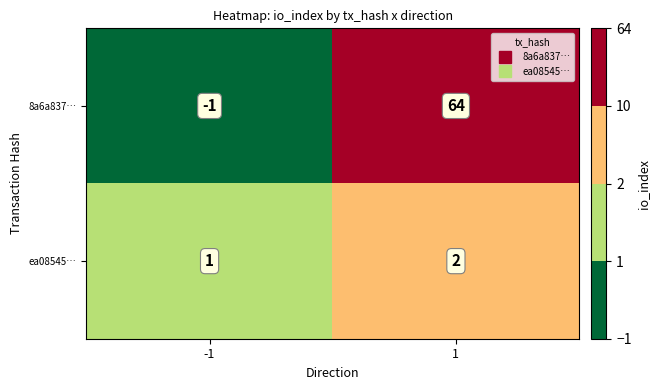

List the series in order of their peak value, highest first.

8a6a837…, ea08545…